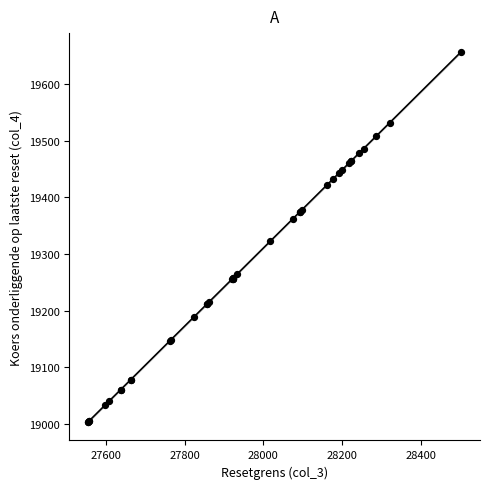

What Y value in the scatter plot is closest to 19330?

19322.6